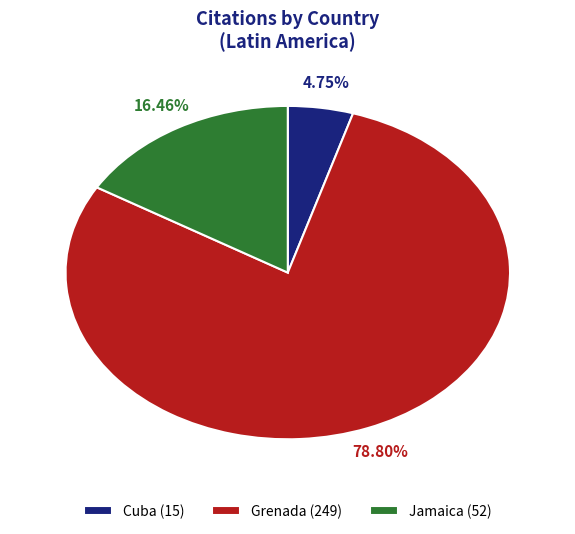

Between Cuba and Grenada, which is larger?

Grenada